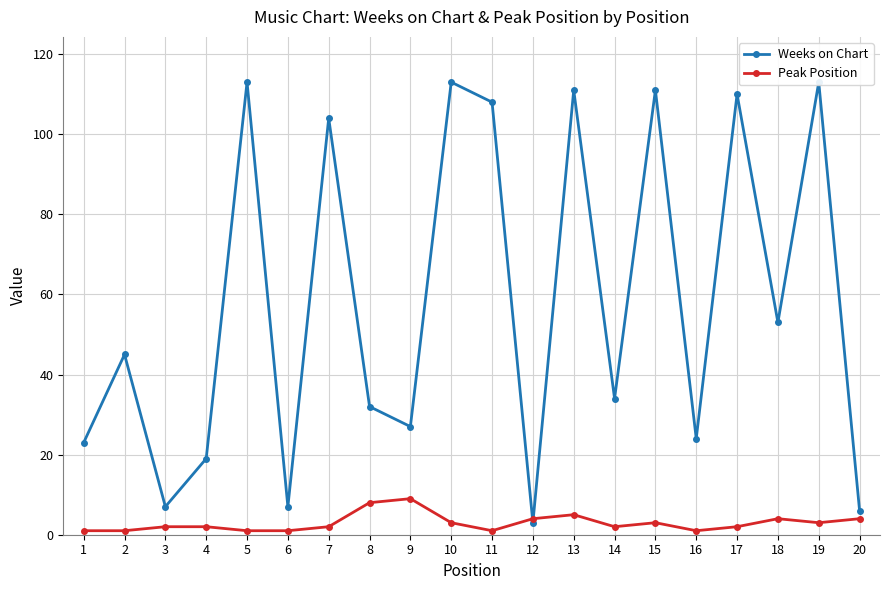

Does the chart have visible grid lines?

Yes